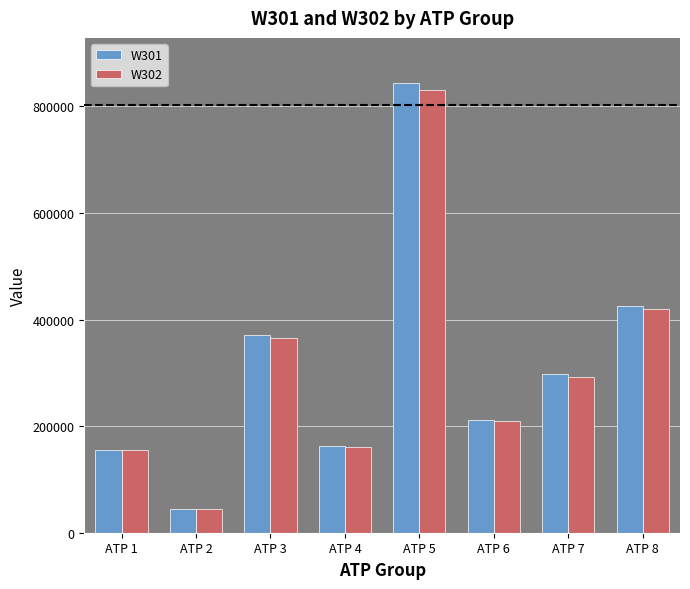

How many bars are there in each group?

2